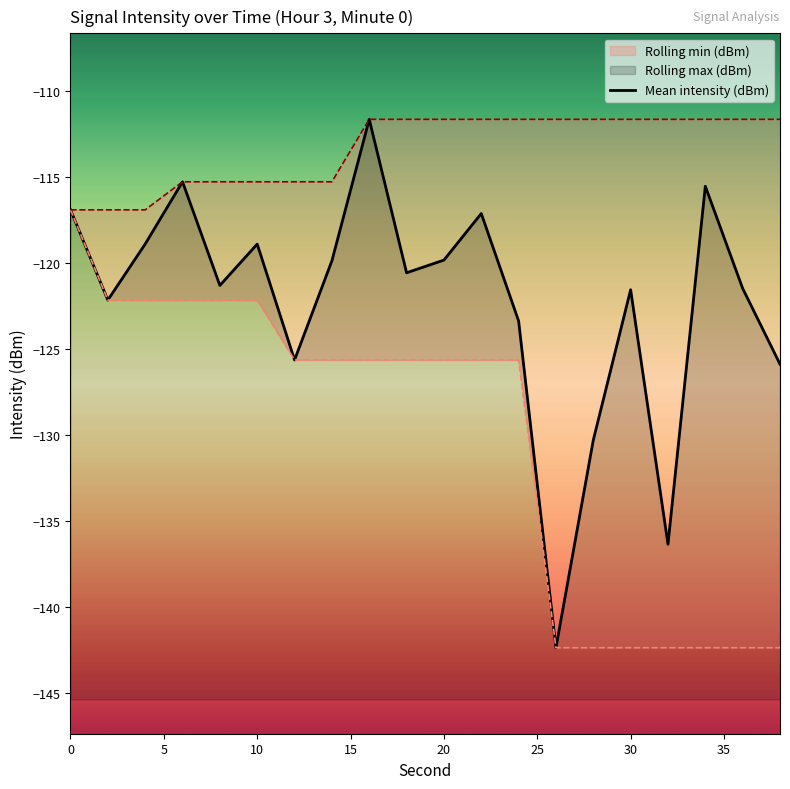

Where is Mean intensity (dBm) nearest to the value -127?

38